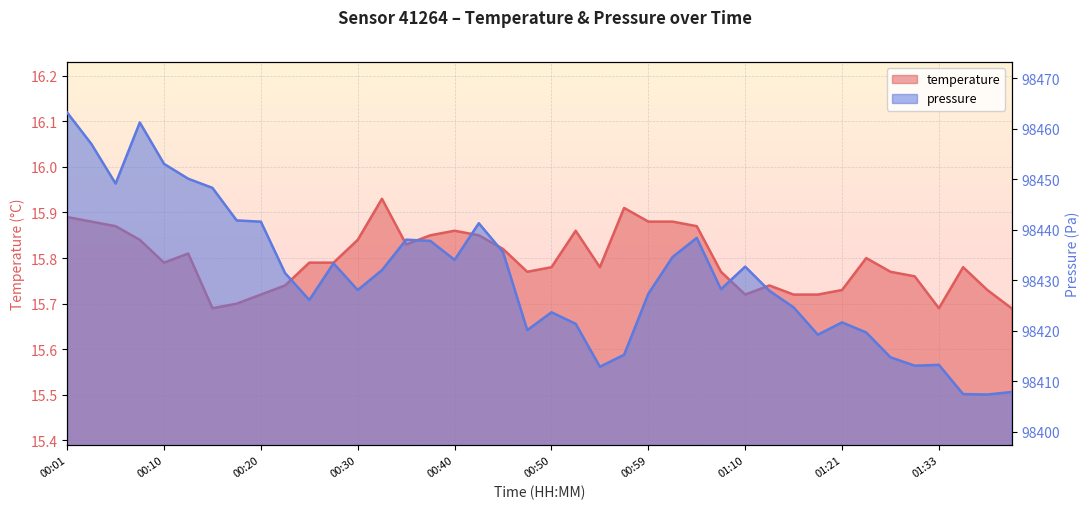

Which series changed the most between 00:47 and 01:04?

pressure